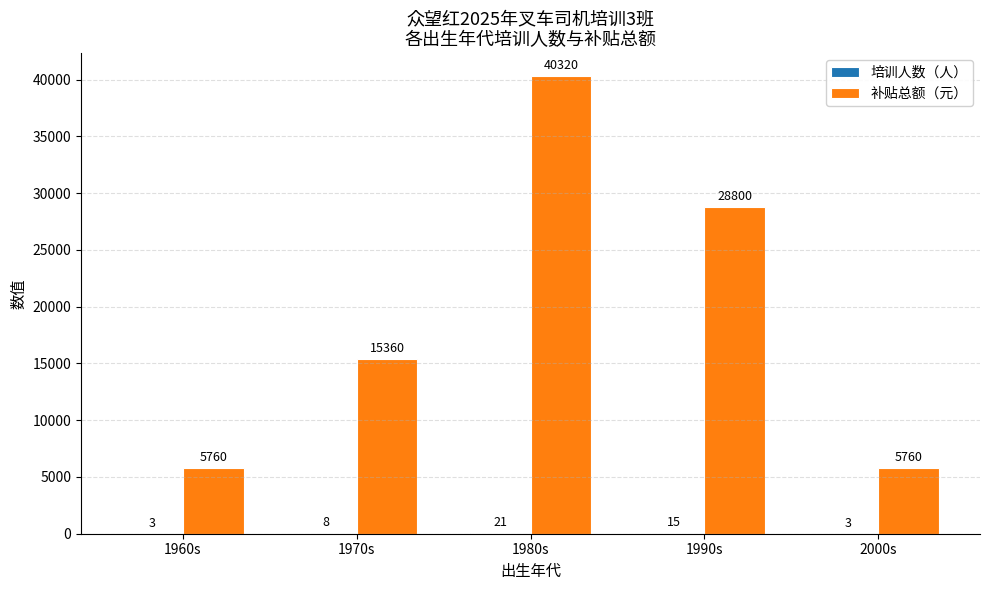

Which series changed the most between 1960s and 1970s?

补贴总额（元）